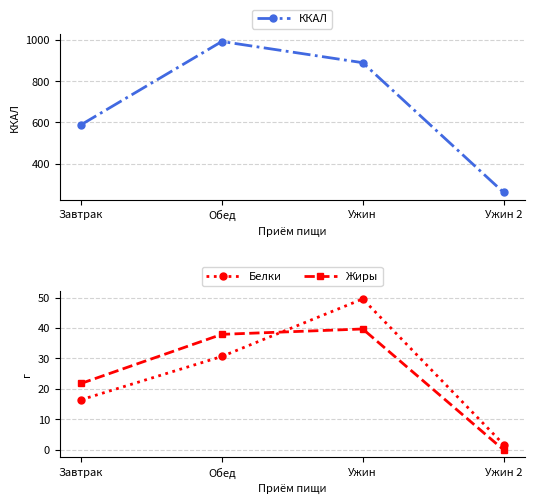

Which label corresponds to the smallest value in the chart?

Ужин 2